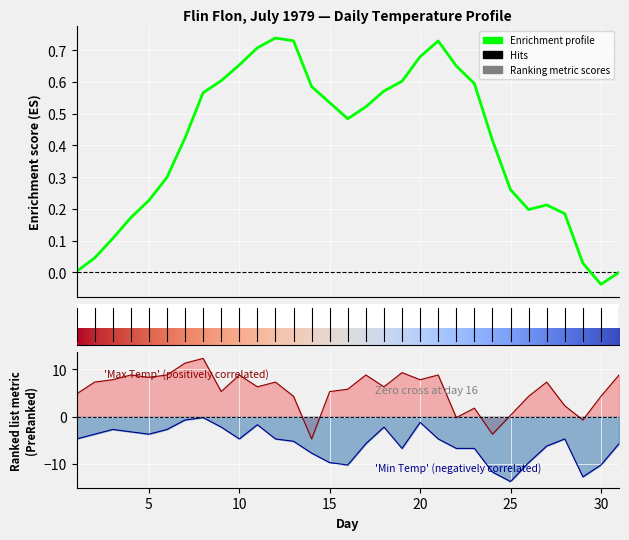

Where does the Max Temp (C) series first go above 6?

1979-07-02